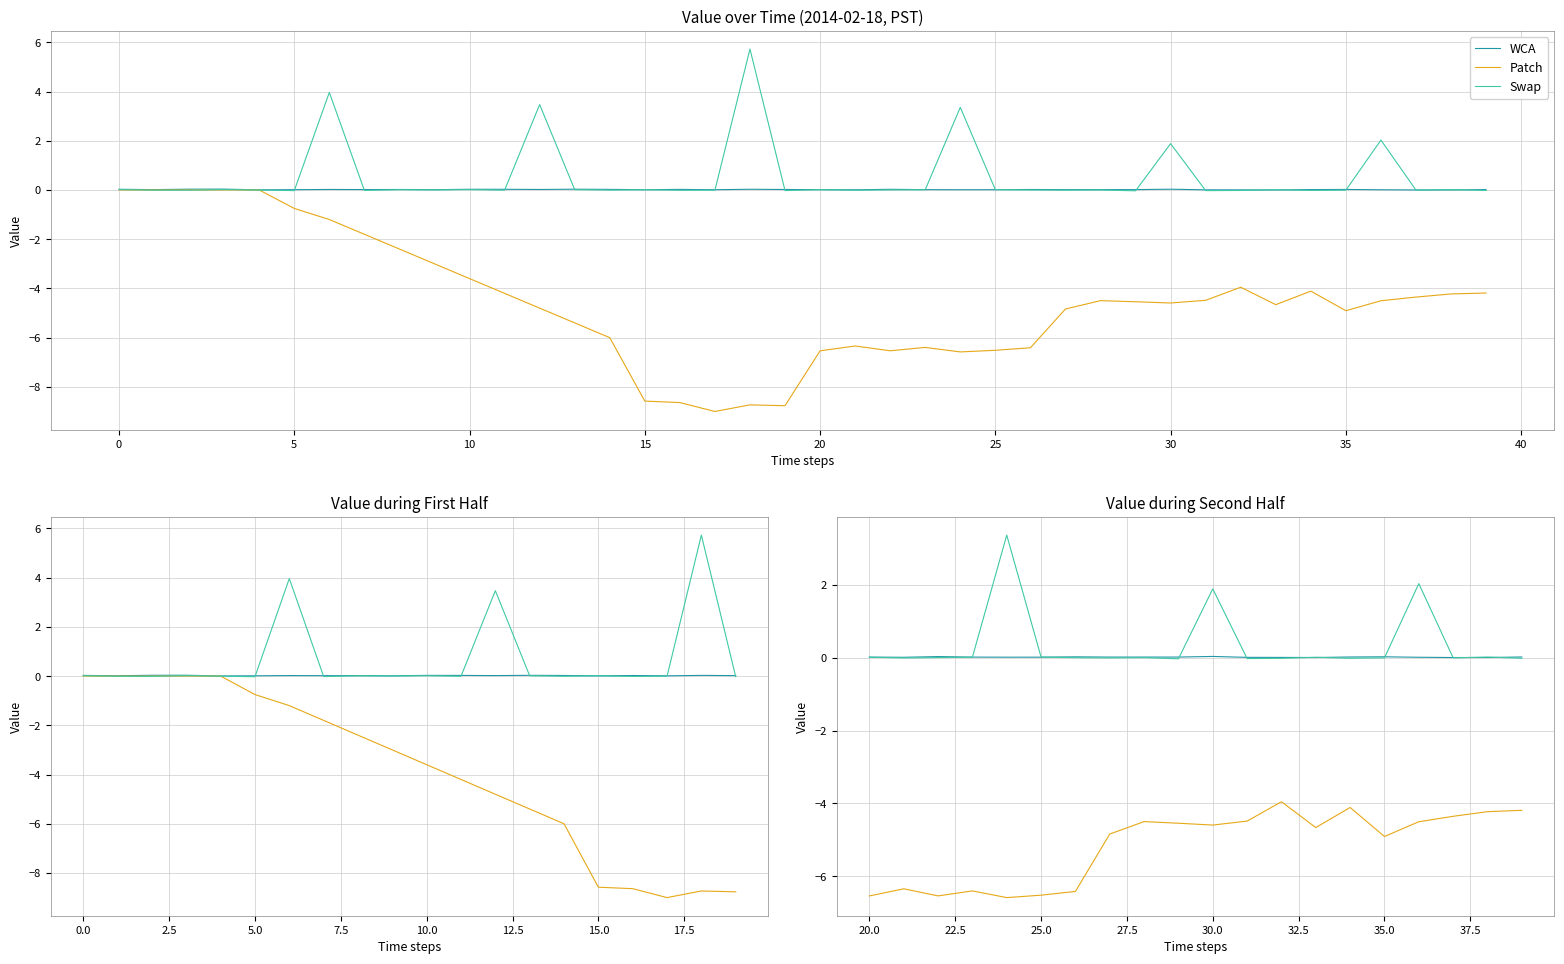

The value of Patch at 0 is -9.5. True or false?

False